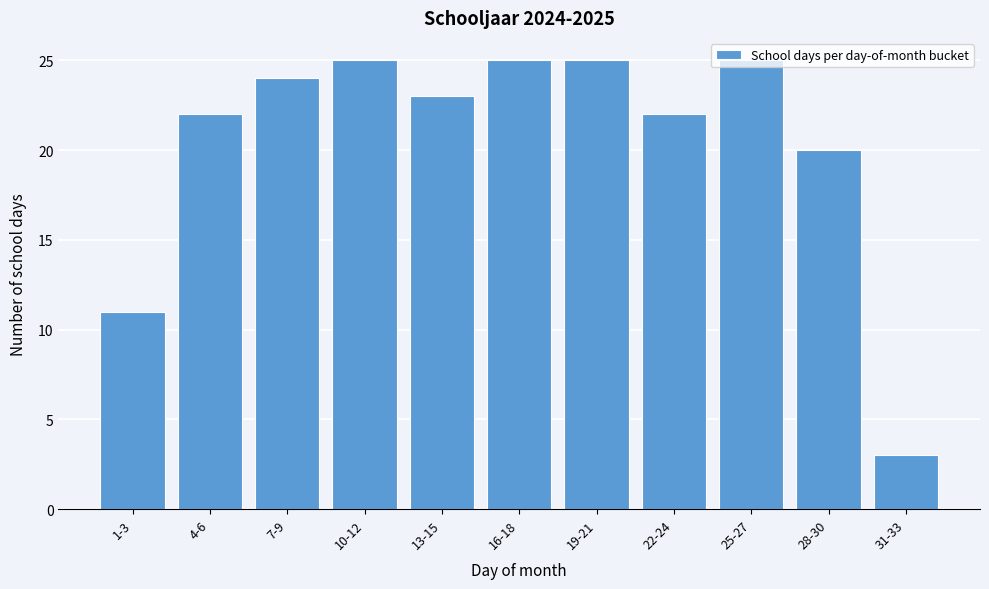

What is the value of the 4th bar from the left?

25